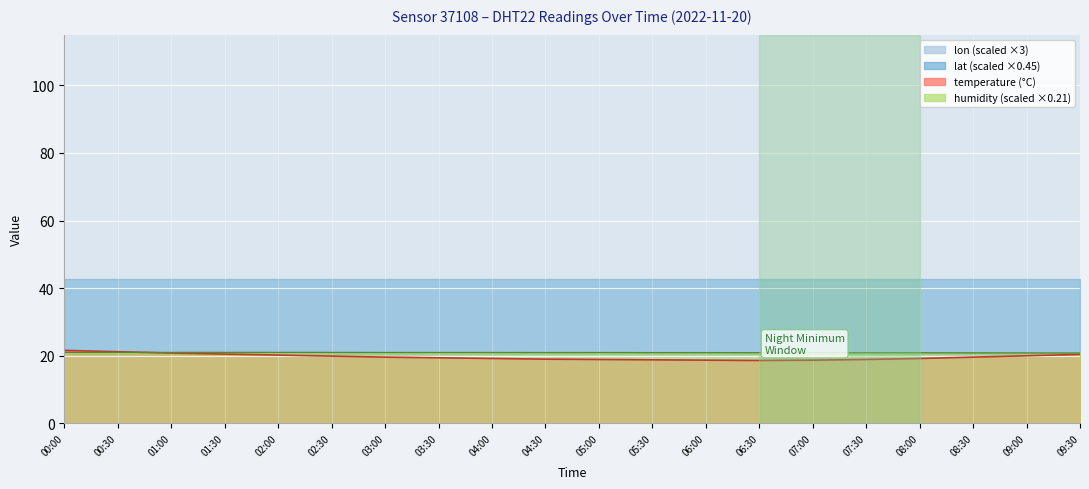

True or false: humidity has a value of 33.9 at 02:00.

False